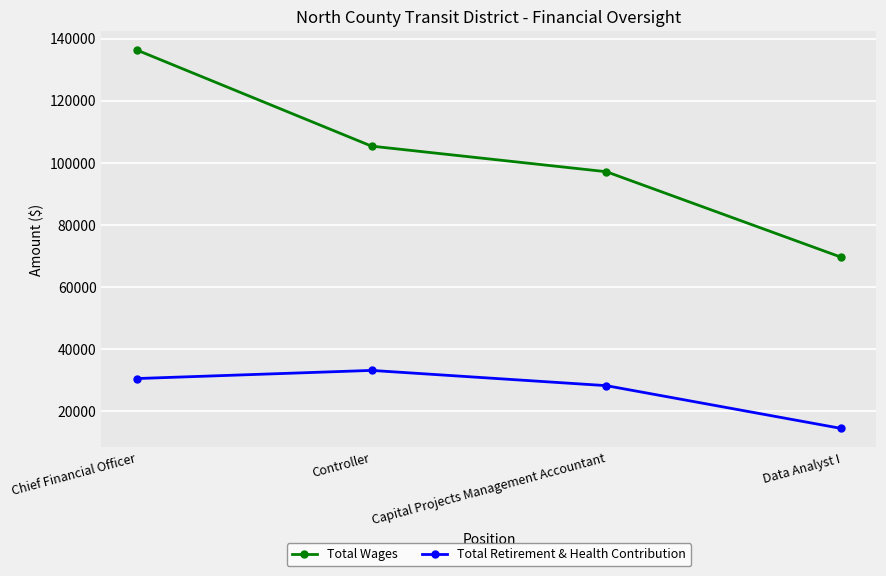

How many data points does each series have?

4